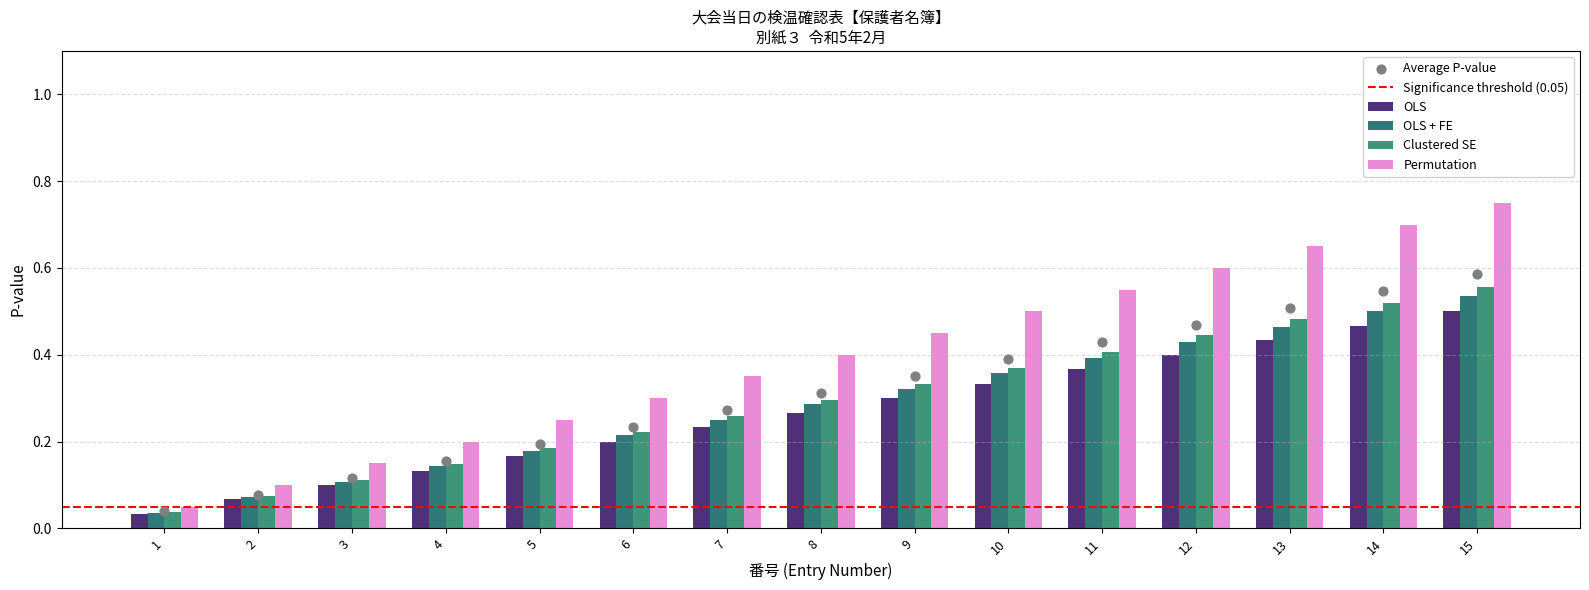

Is the value of Clustered SE at 10 greater than the value of OLS + FE at 6?

Yes